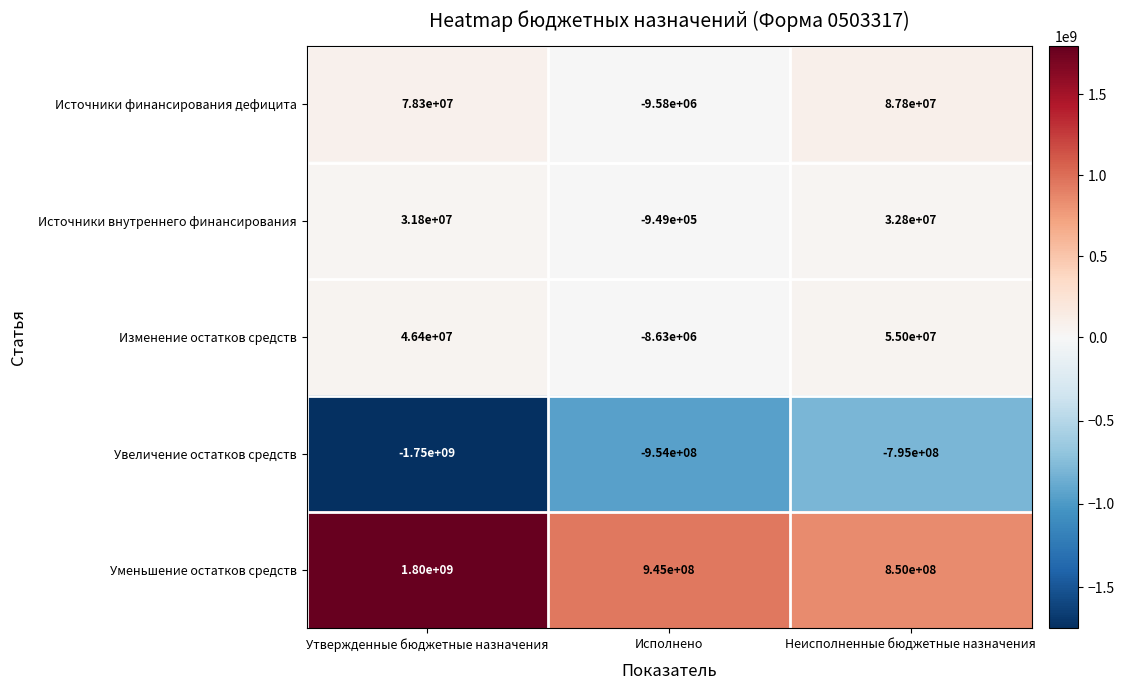

Reading left to right, extract all data points from this chart.

Источники финансирования дефицита: Утвержденные бюджетные назначения=78300000	Исполнено=-9580000	Неисполненные бюджетные назначения=87800000
Источники внутреннего финансирования: Утвержденные бюджетные назначения=31800000	Исполнено=-949000	Неисполненные бюджетные назначения=32800000
Изменение остатков средств: Утвержденные бюджетные назначения=46400000	Исполнено=-8630000	Неисполненные бюджетные назначения=55000000
Увеличение остатков средств: Утвержденные бюджетные назначения=-1750000000	Исполнено=-954000000	Неисполненные бюджетные назначения=-795000000
Уменьшение остатков средств: Утвержденные бюджетные назначения=1800000000	Исполнено=945000000	Неисполненные бюджетные назначения=850000000